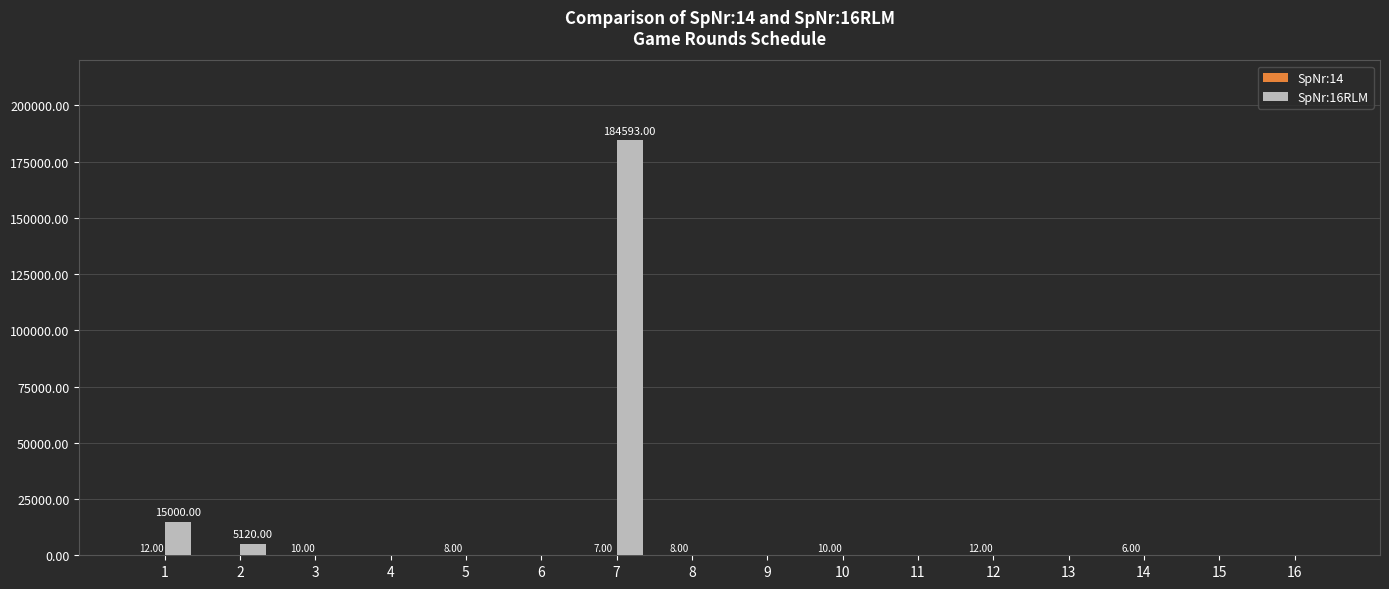

The SpNr:16RLM series shows 0 at 5. True or false?

True